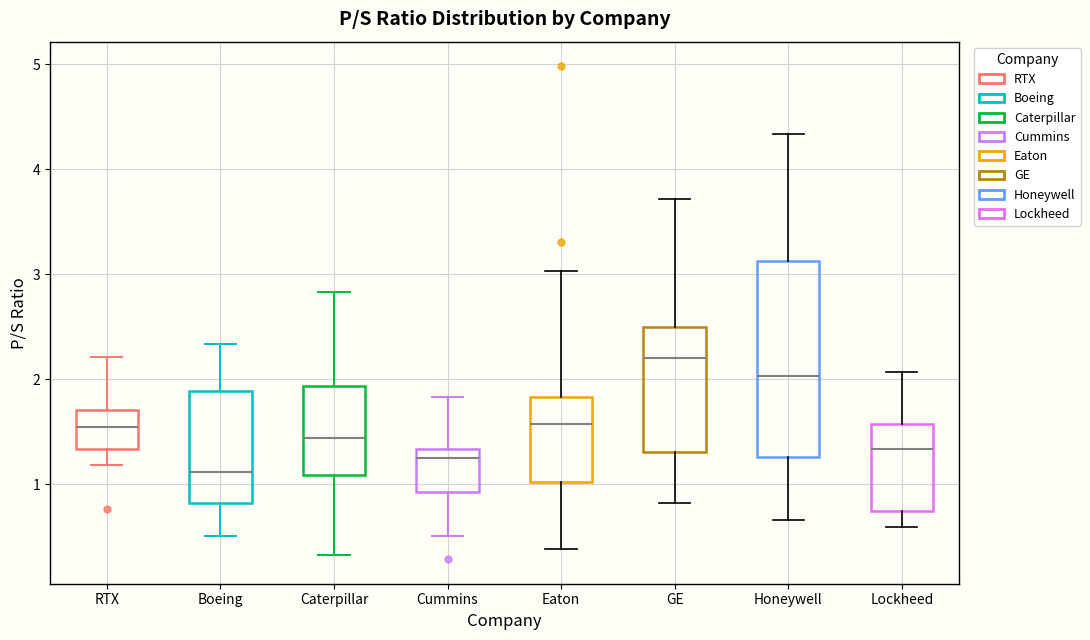

Where does the median line of the box for Boeing sit on the y-axis? The values are not printed on the chart, so give them approximately, as read against the axis.

1.1